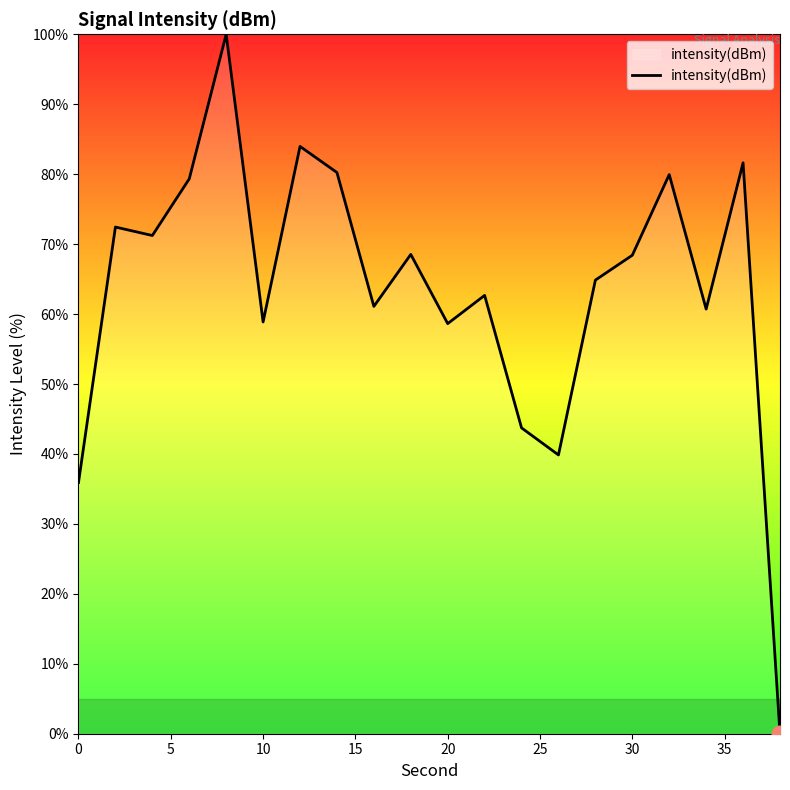

What is the difference between the maximum and minimum values?

100.0